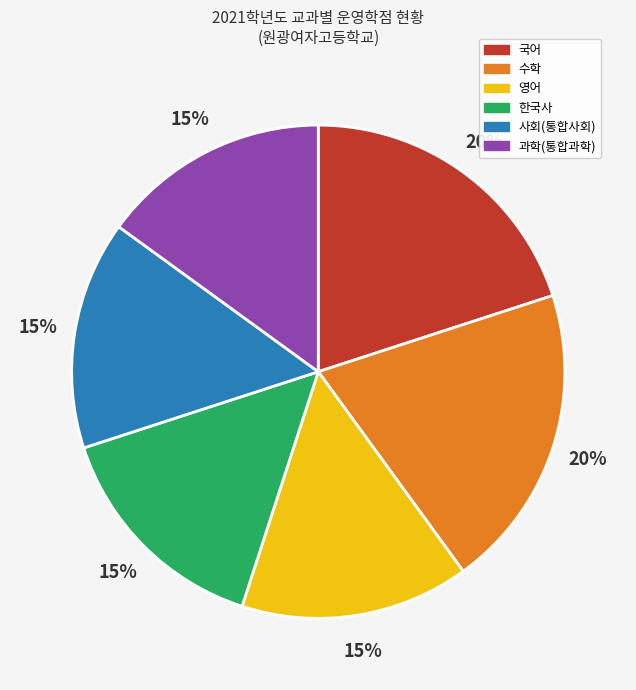

Is it true that 과학(통합과학) is 15% of the pie?

True